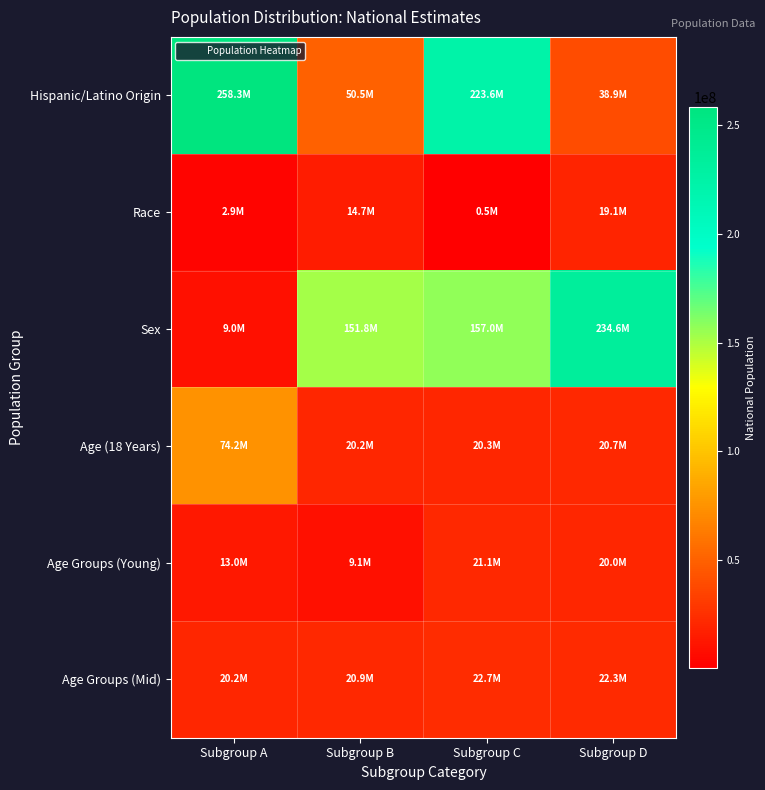

How many series are shown in this chart?

6